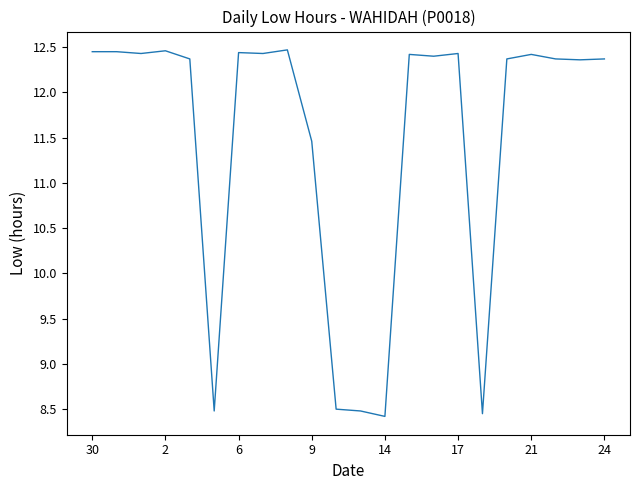

What is the greatest value displayed?

12.5